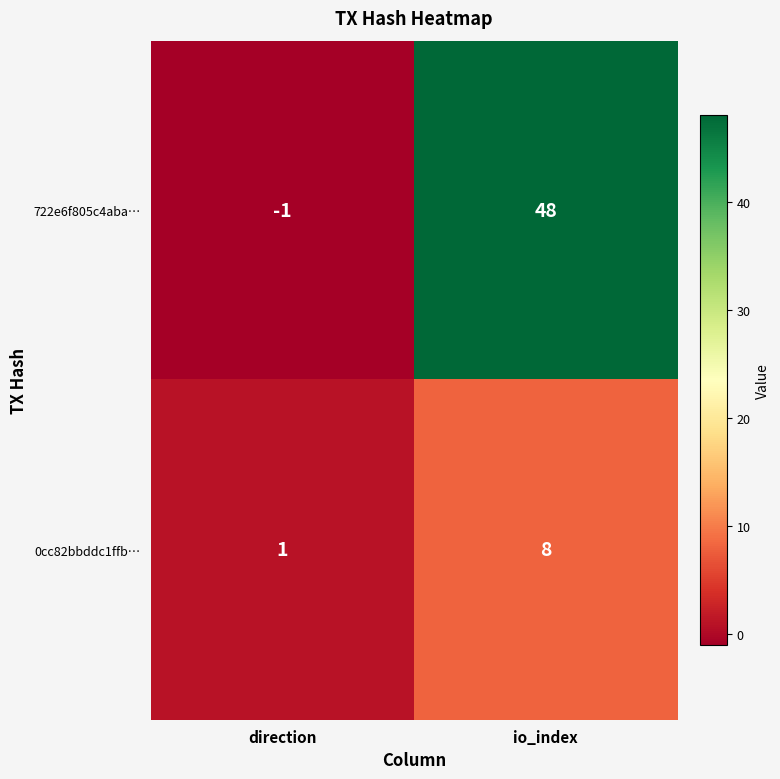

Is the value of 0cc82bbddc1ffb… at io_index greater than the value of 722e6f805c4aba… at io_index?

No